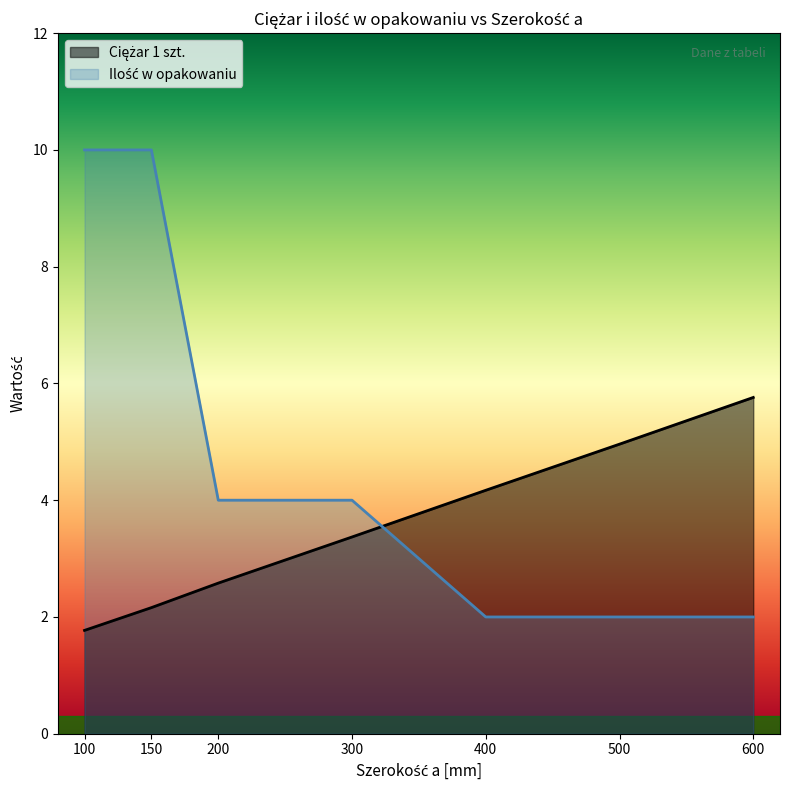

Reading right to left, transcribe all the data shown in this chart.

Ciężar 1 szt.: 600=5.8	500=5.0	400=4.2	300=3.4	200=2.6	150=2.2	100=1.8
Ilość w opakowaniu: 600=2.0	500=2.0	400=2.0	300=4.0	200=4.0	150=10.0	100=10.0